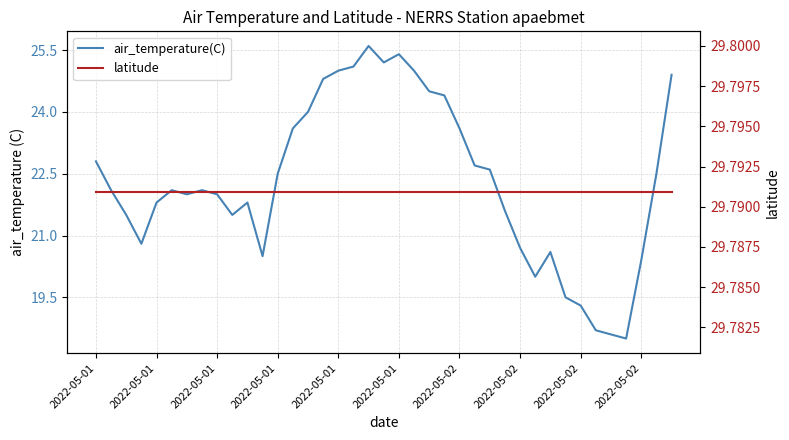

Between 13 and 32, which series saw the biggest shift?

air_temperature(C)